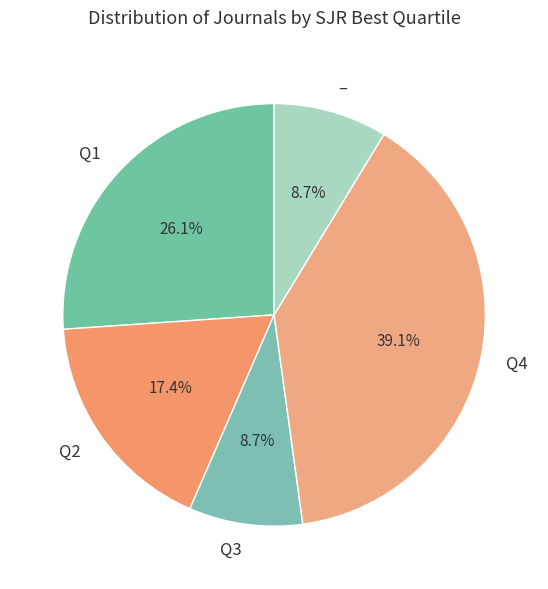

To the nearest percent, what is the difference between the largest and smallest slice percentages?

30%